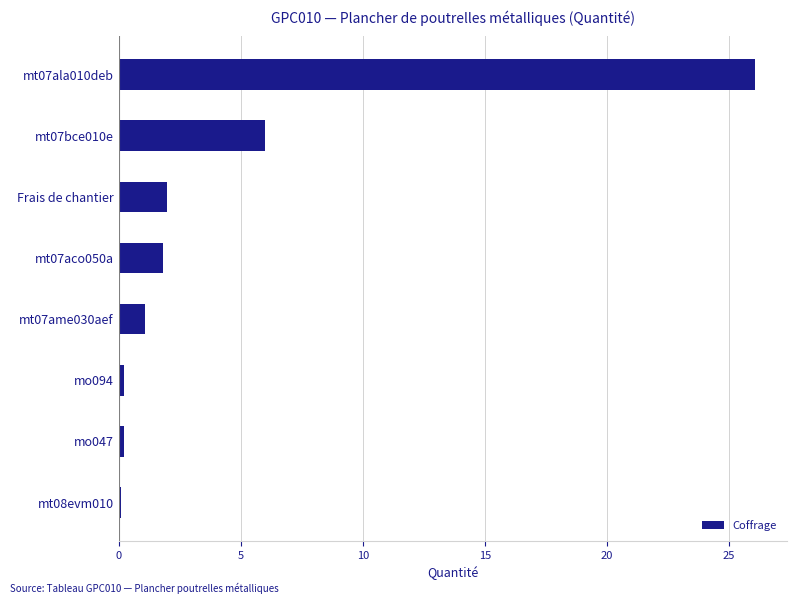

The chart shows a value of 26.1 at mt07ala010deb. True or false?

True